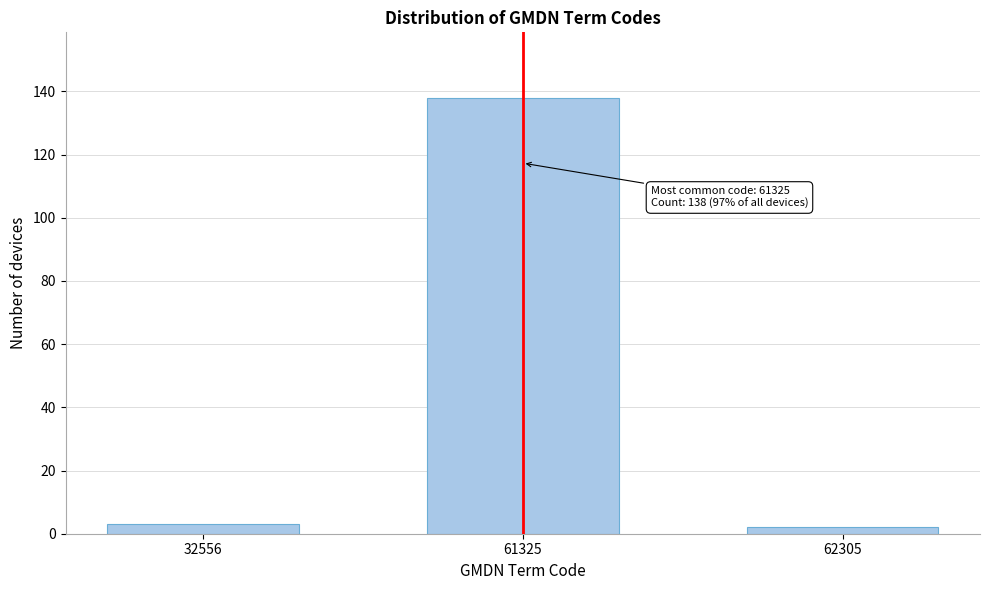

Reading left to right, transcribe all the data shown in this chart.

32556=3	61325=138	62305=2